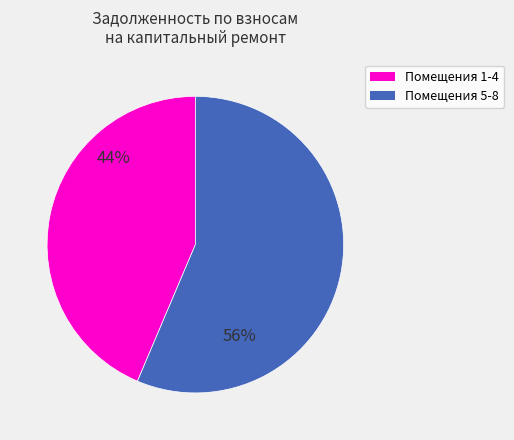

Combined, do 44% and 56% account for over 50%?

Yes